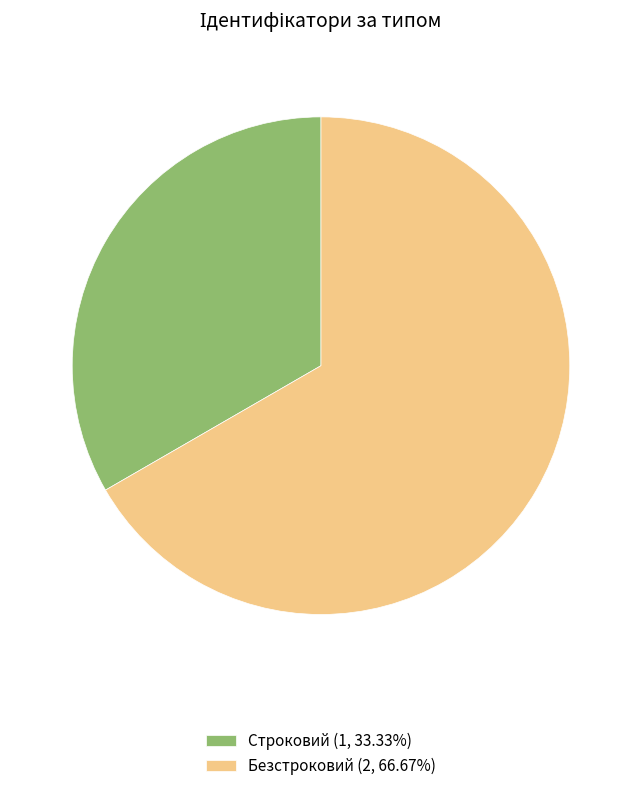

How many slices are in this pie chart?

2